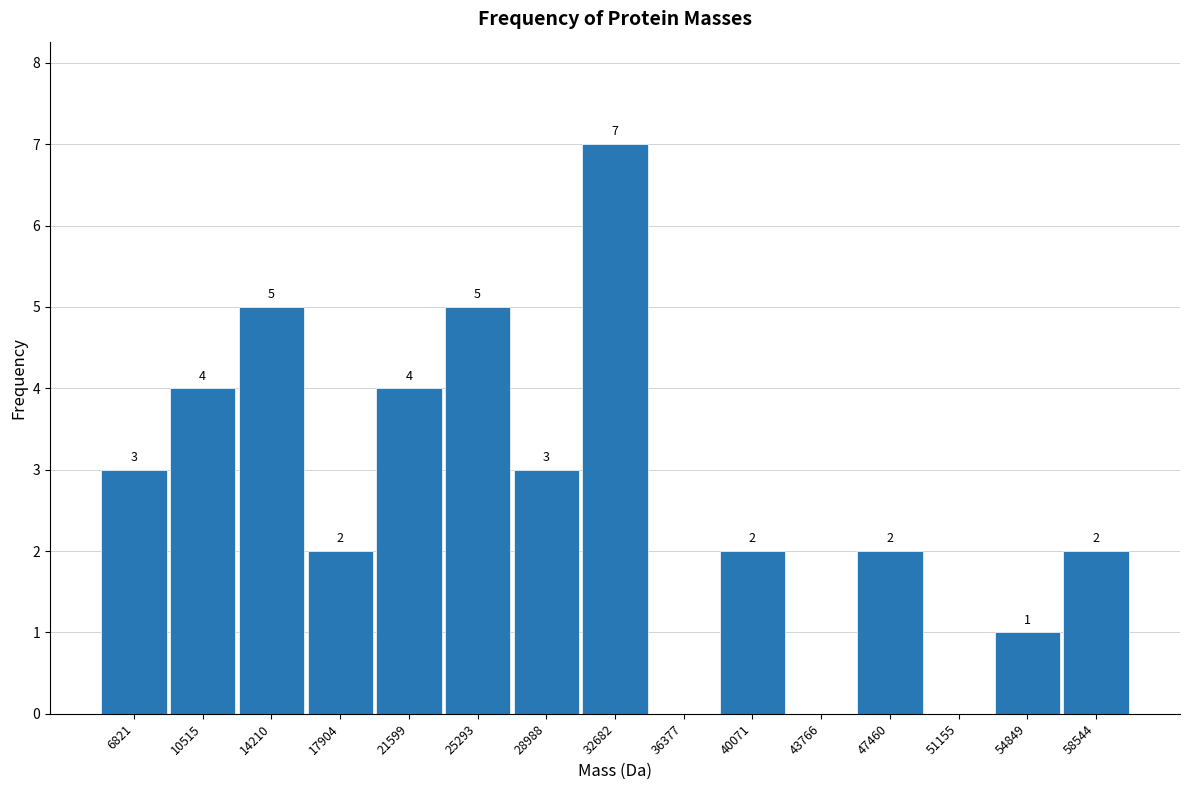

Which range on the x-axis has the tallest bar?

31000 to 34500